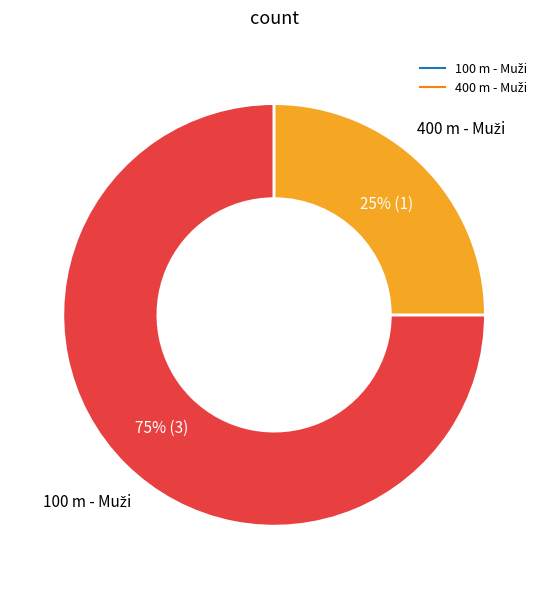

How many segments does this pie chart have?

2